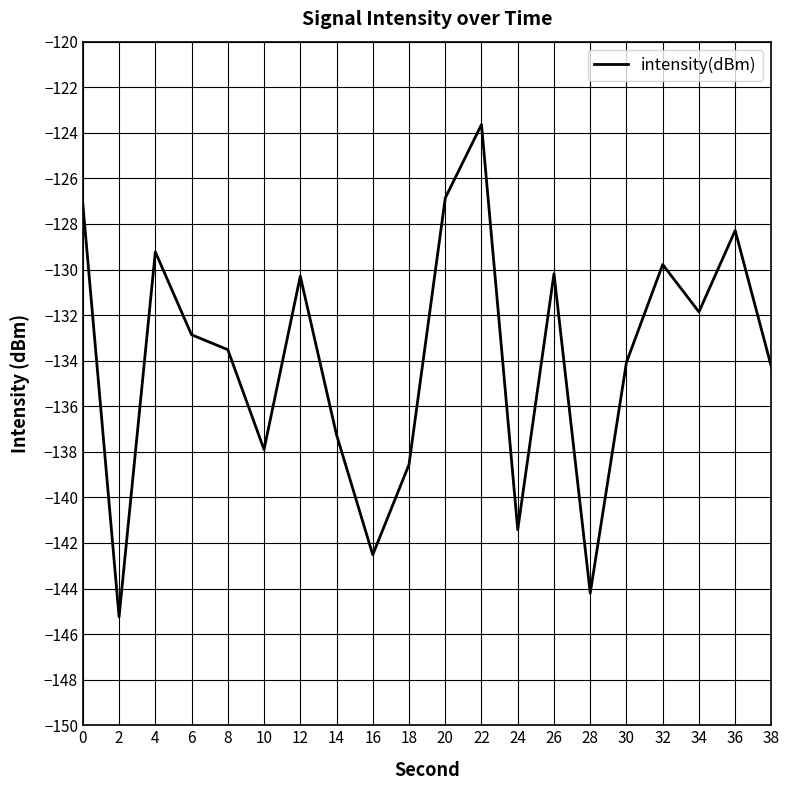

What is the change in value from 0 to 30?

-6.9